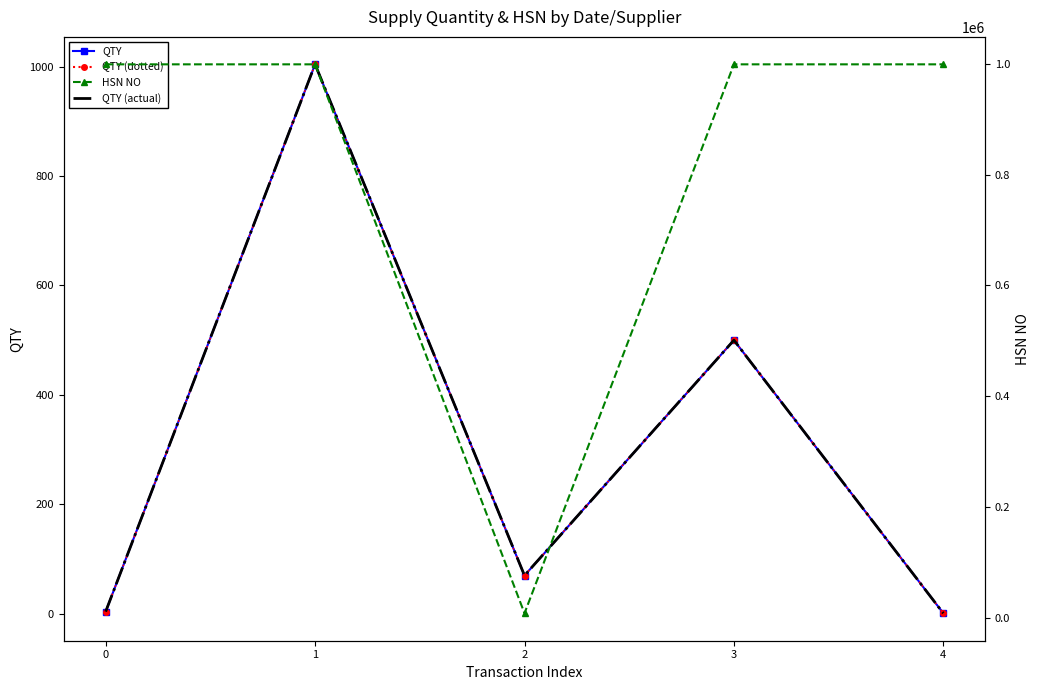

Reading left to right, what are all the values shown in this chart?

QTY: 4	1004	70	500	1
QTY (dotted): 4	1004	70	500	1
QTY (actual): 4	1004	70	500	1
HSN NO: 998898	998898	8529	998898	998898